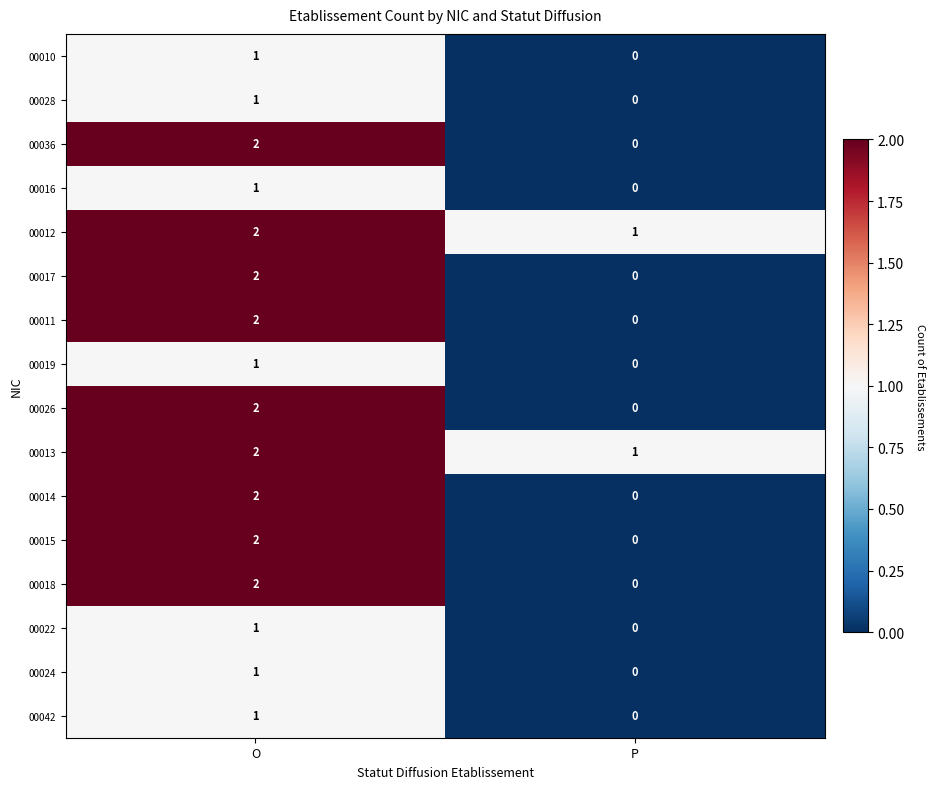

Rank the categories by 00024 value from lowest to highest.

P, O